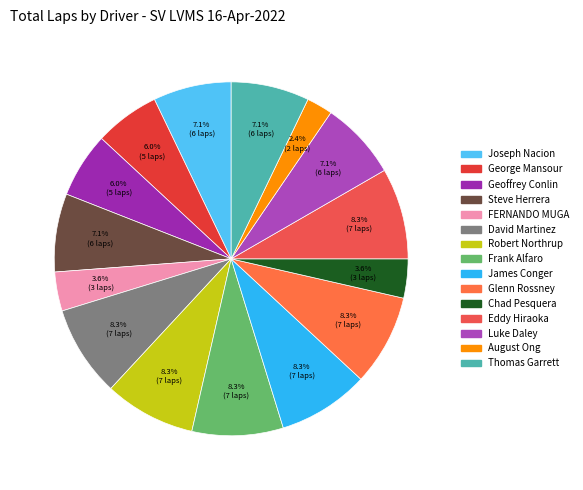

To the nearest percent, what is the combined percentage of George Mansour and Steve Herrera?

13%